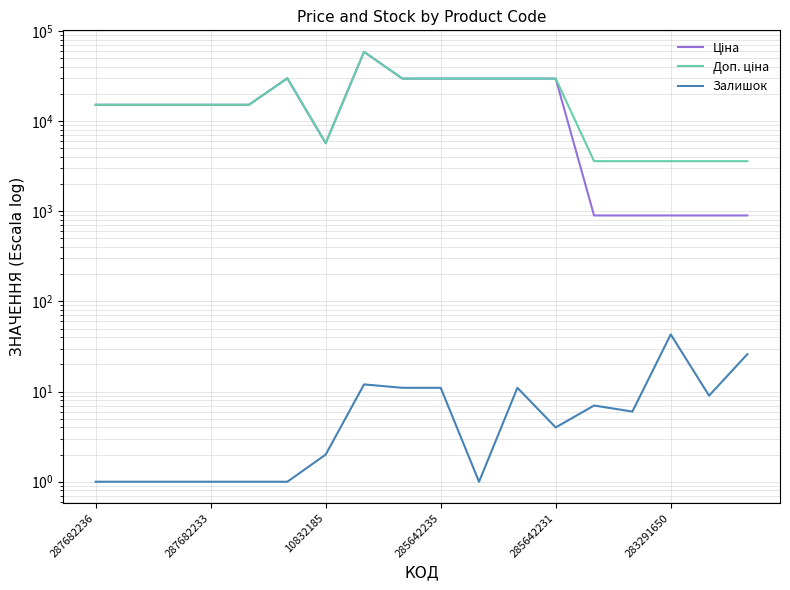

True or false: Доп. ціна and Залишок cross at least once.

False